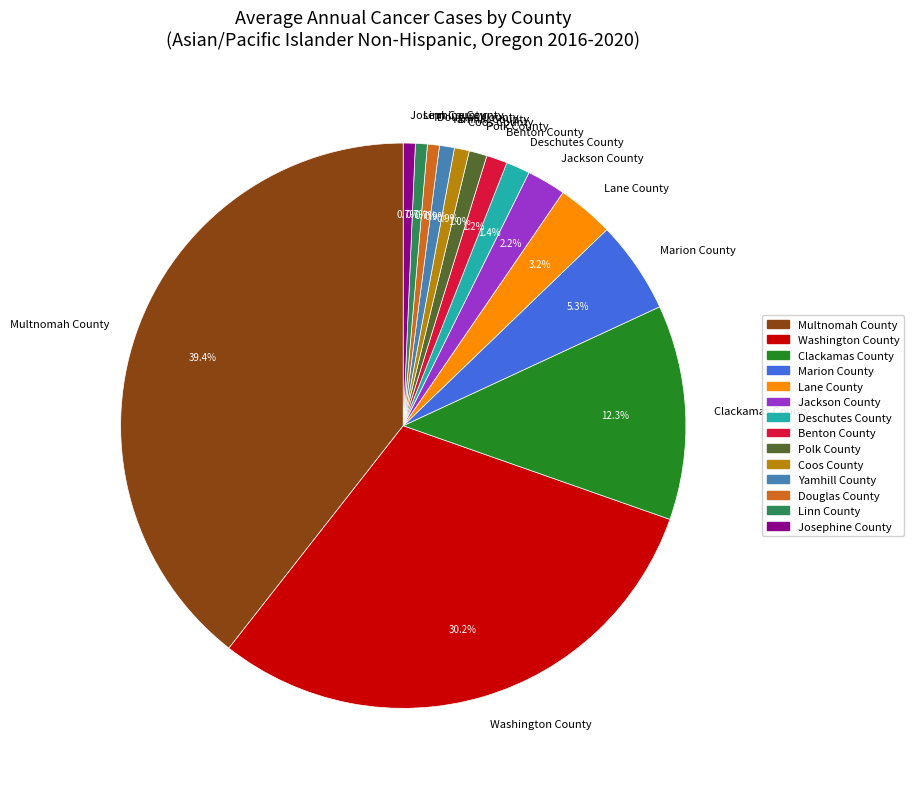

Which category has the biggest portion of the pie?

Multnomah County